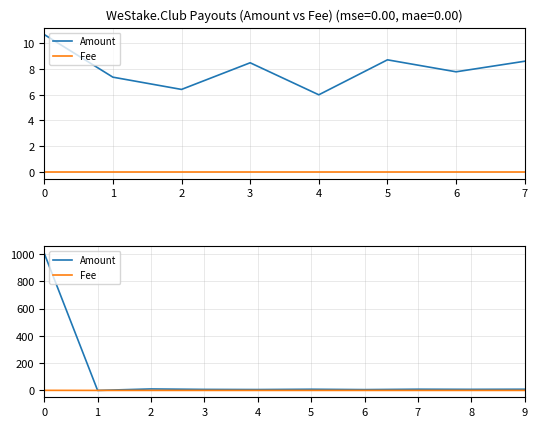

What is the difference between the maximum and minimum values in the Amount series?

1004.8